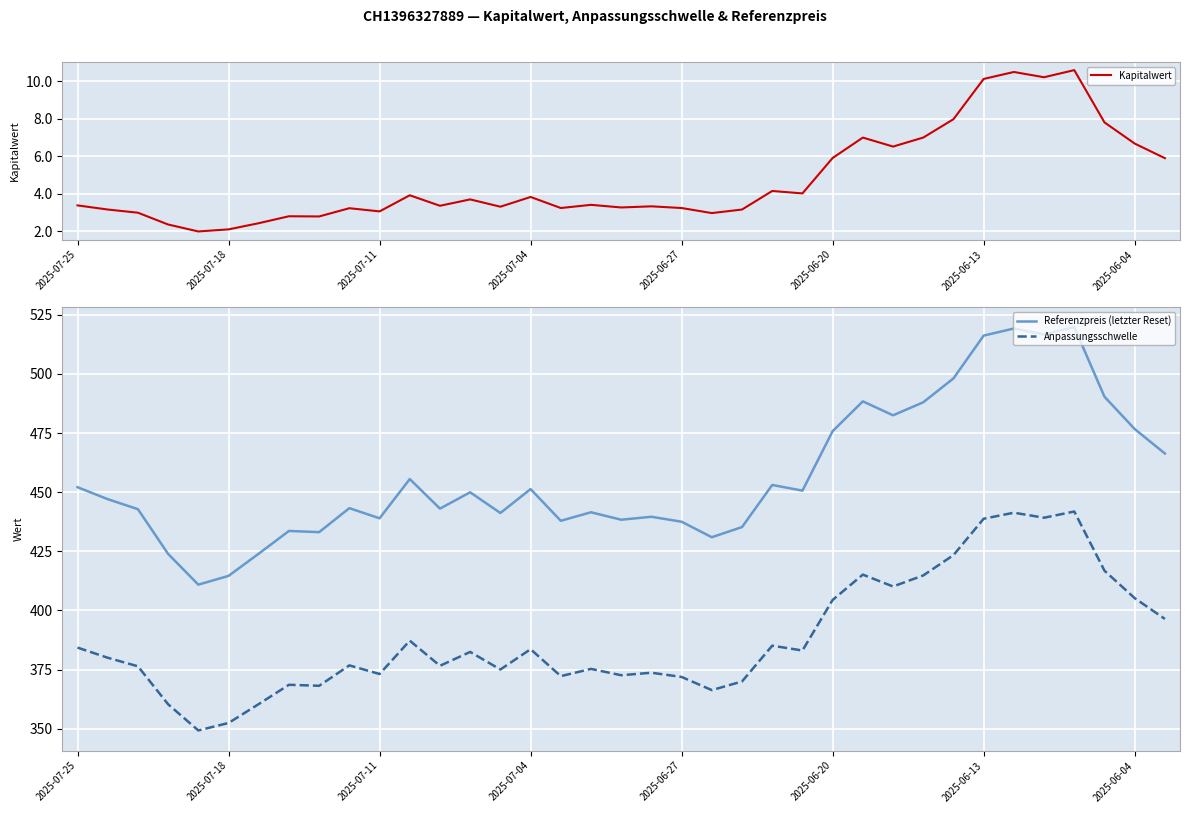

At 27, list the series in order from smallest to largest.

Kapitalwert, Anpassungsschwelle, Referenzpreis (letzter Reset)